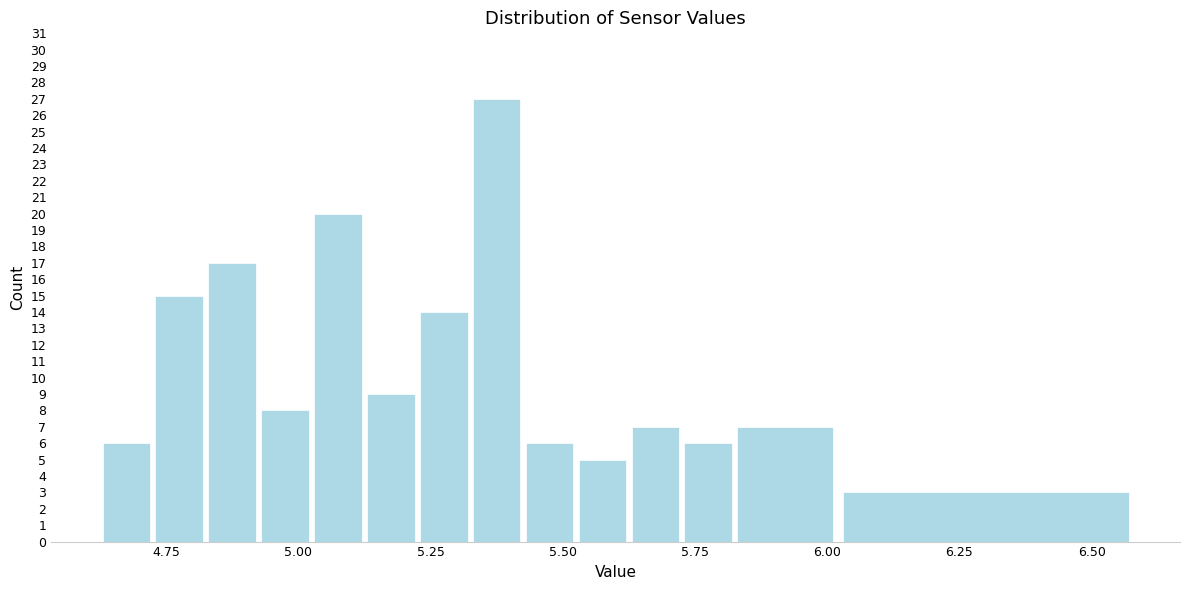

Read against the x-axis, roughly where is the centre of the tallest bar?

5.40